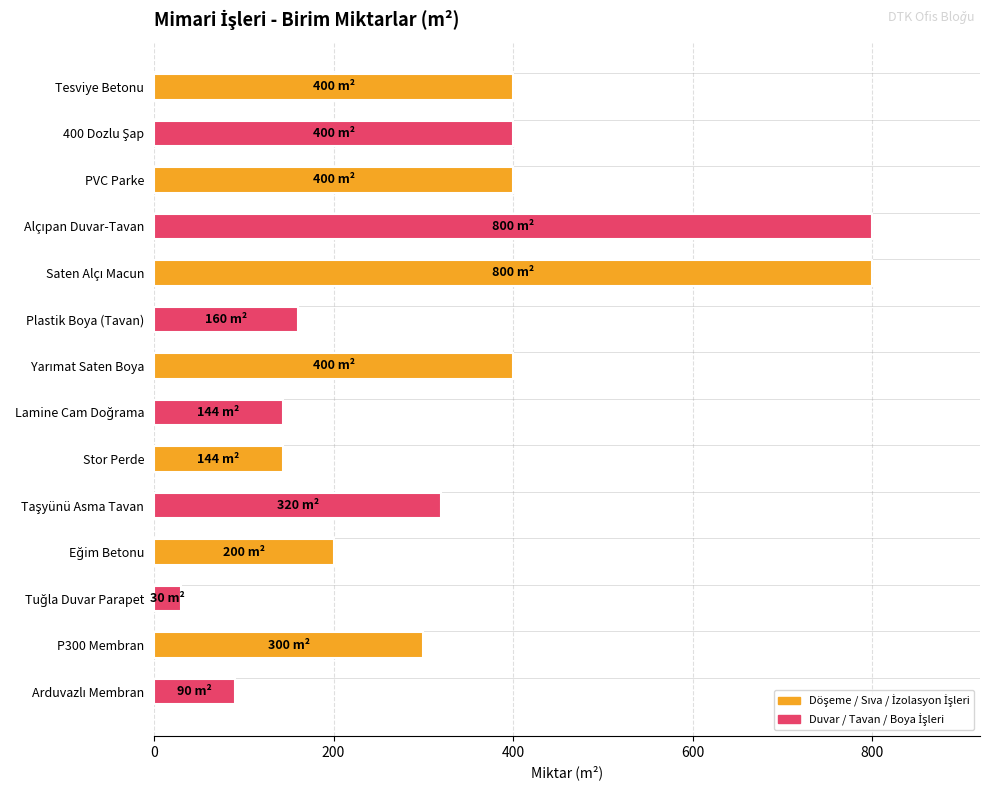

What is the label of the 6th bar from the top?

Plastik Boya (Tavan)